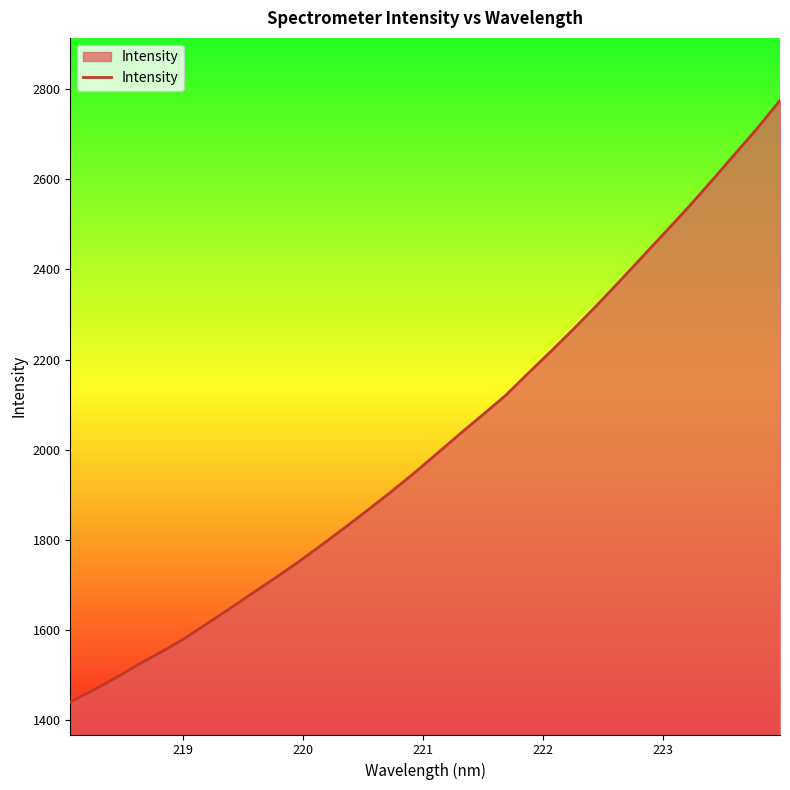

Count the number of data series in this chart.

1